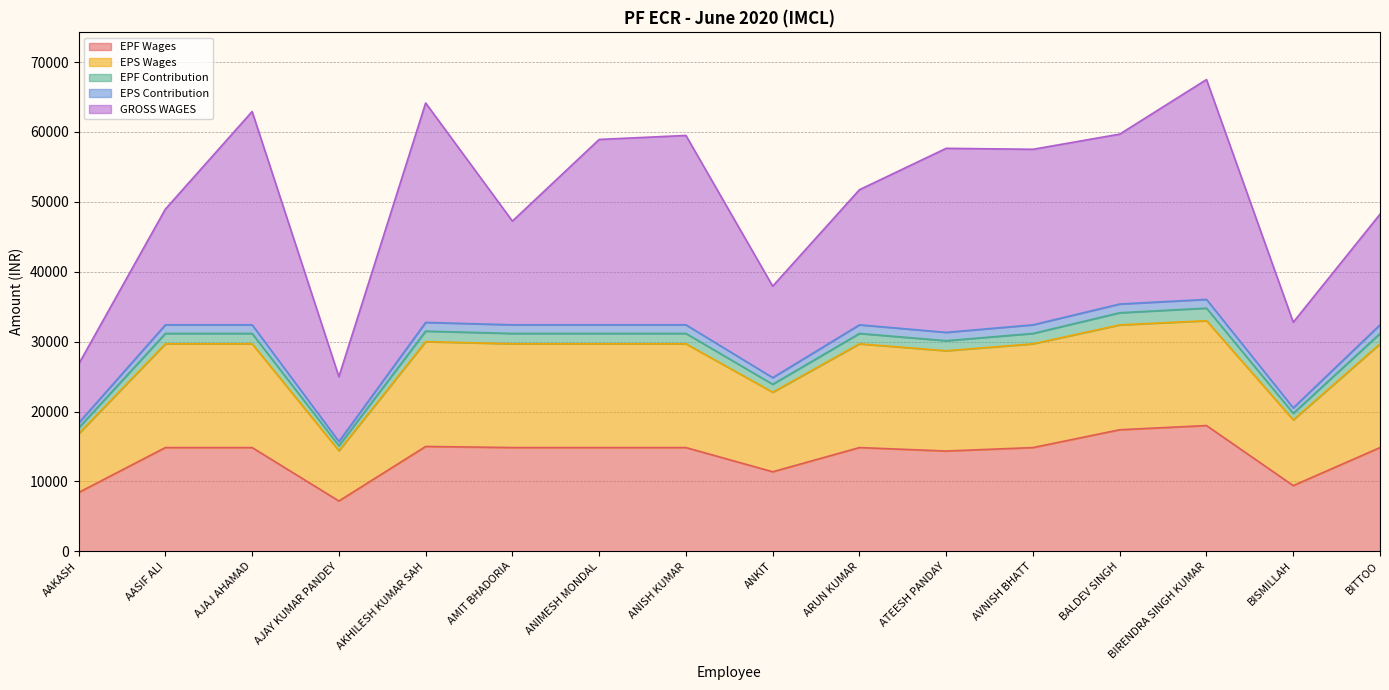

What are all the series names shown in the legend?

EPF Wages, EPS Wages, EPF Contribution, EPS Contribution, GROSS WAGES